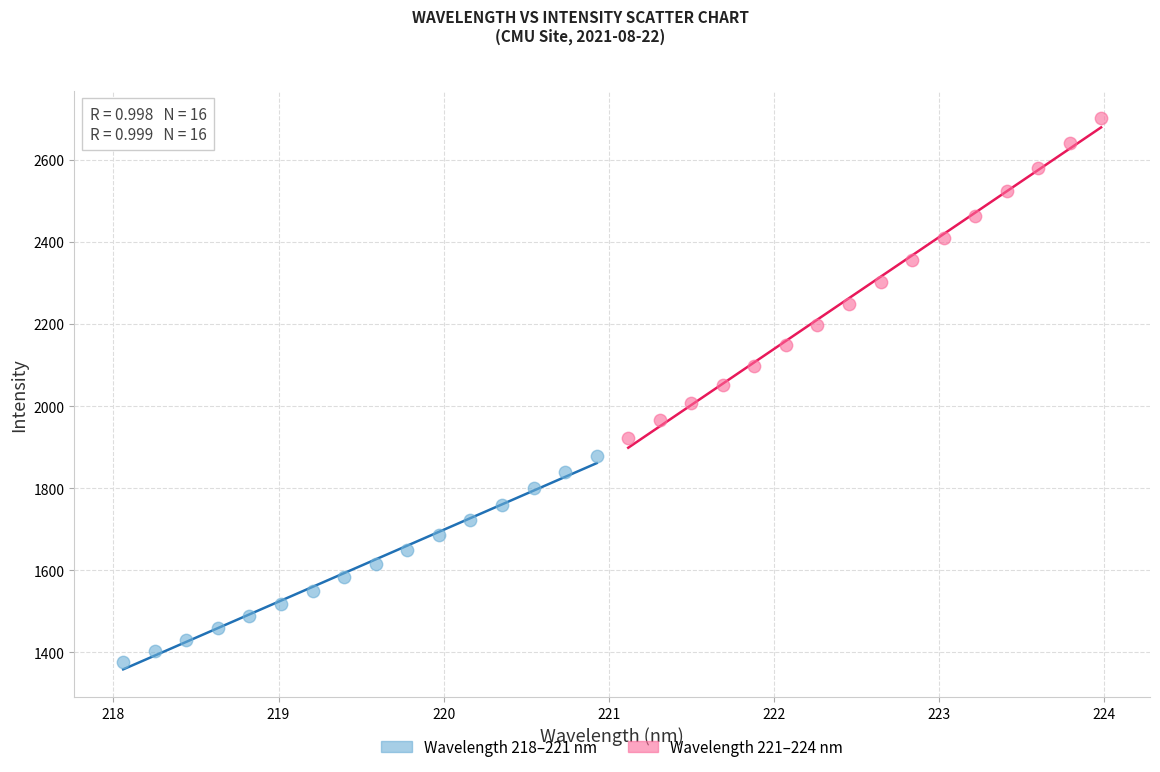

Which series contains the lowest Y value?

Wavelength 218–221 nm